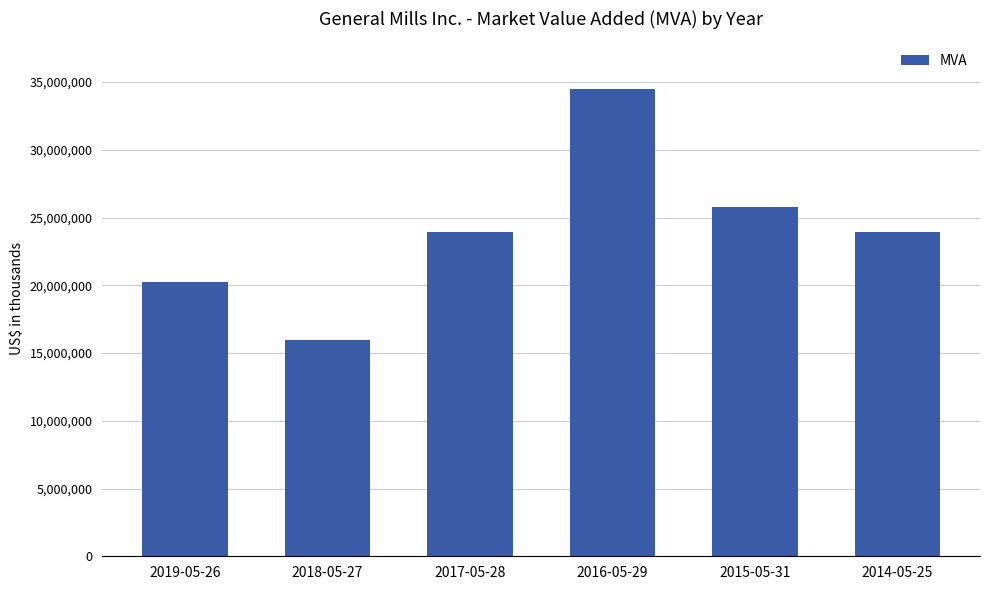

Is it true that the value at 2018-05-27 is 15973961?

True